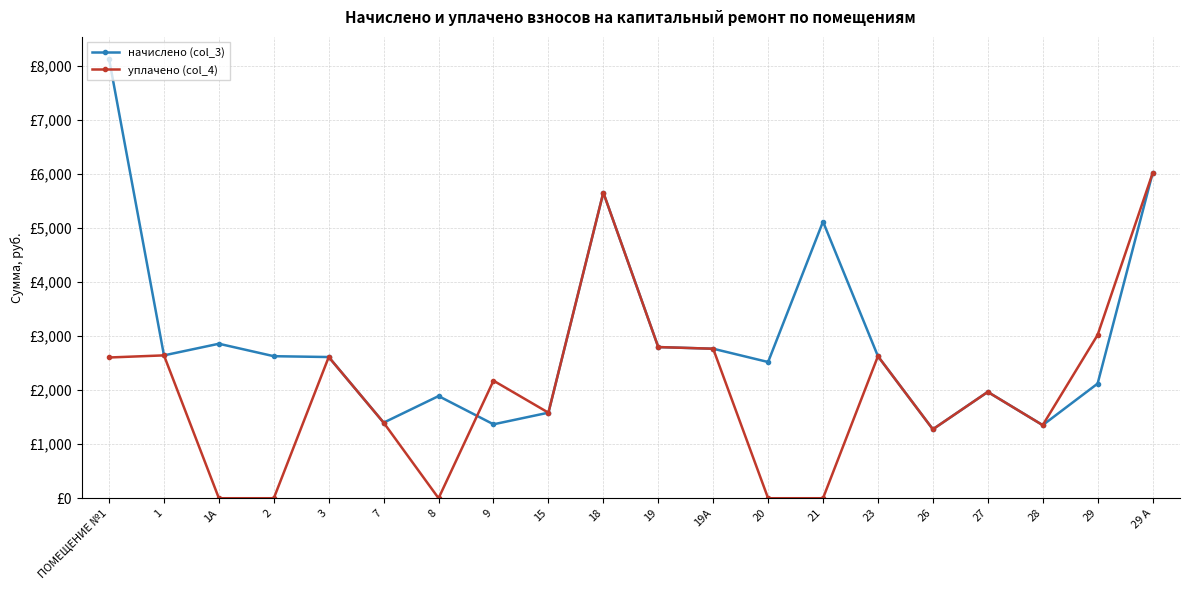

Does the chart have visible grid lines?

Yes